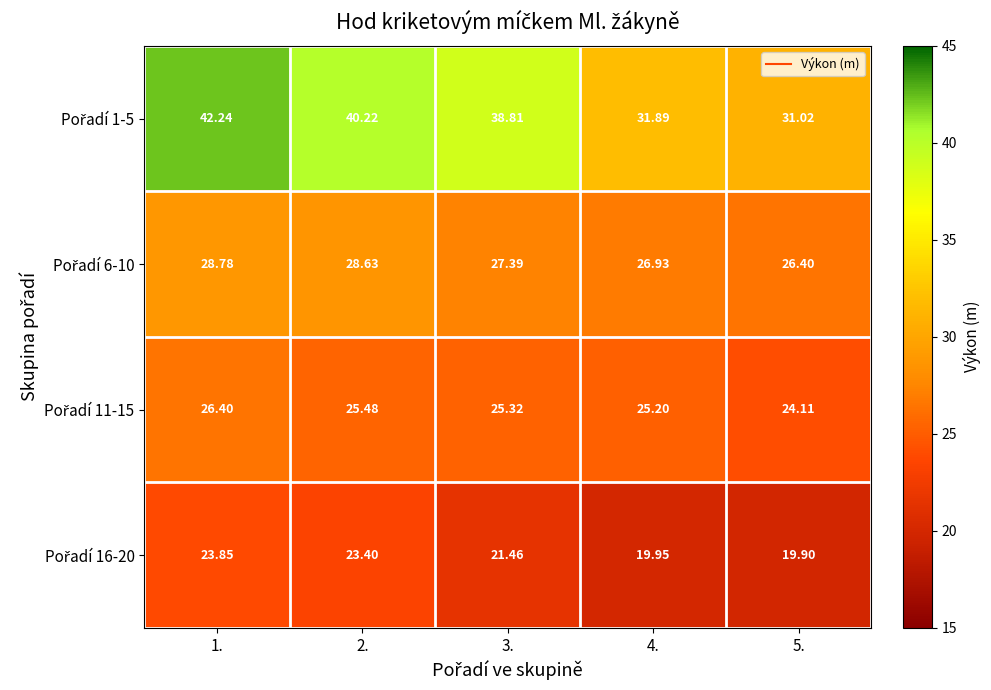

At which category is the sum across all series the highest?

1.